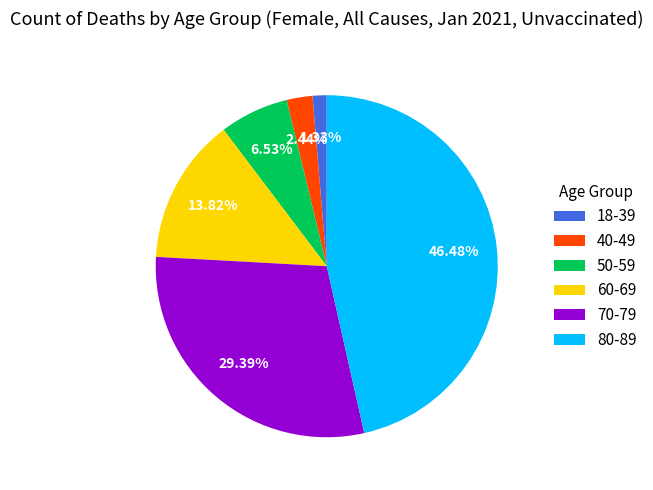

Rank the categories by value from highest to lowest.

80-89, 70-79, 60-69, 50-59, 40-49, 18-39